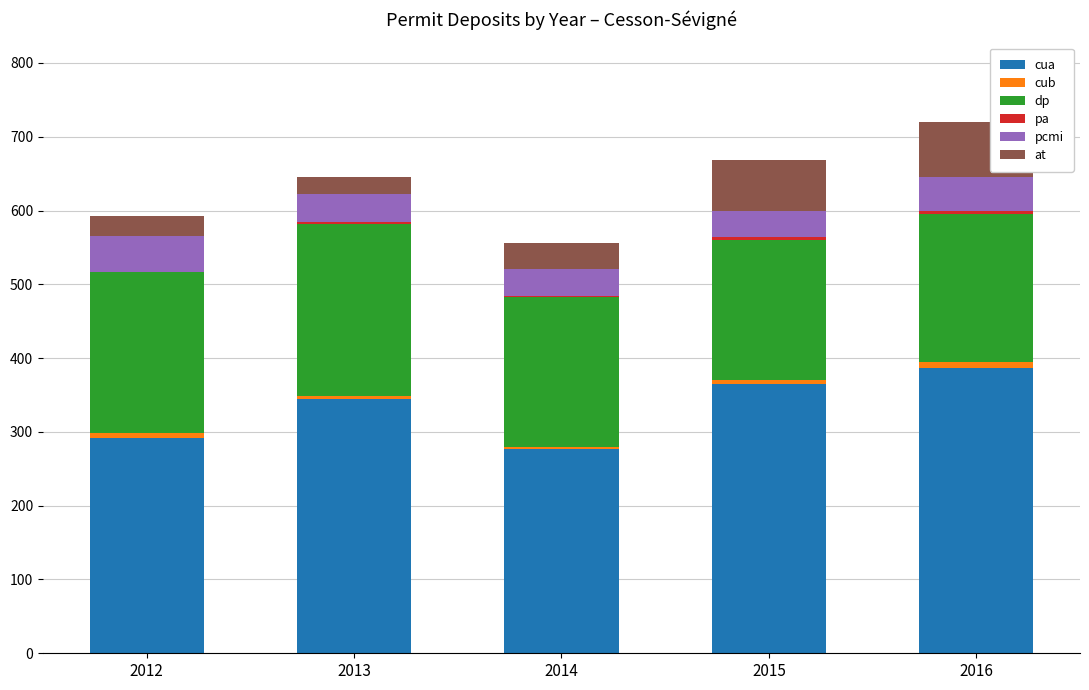

Which series has the largest total across all categories?

cua